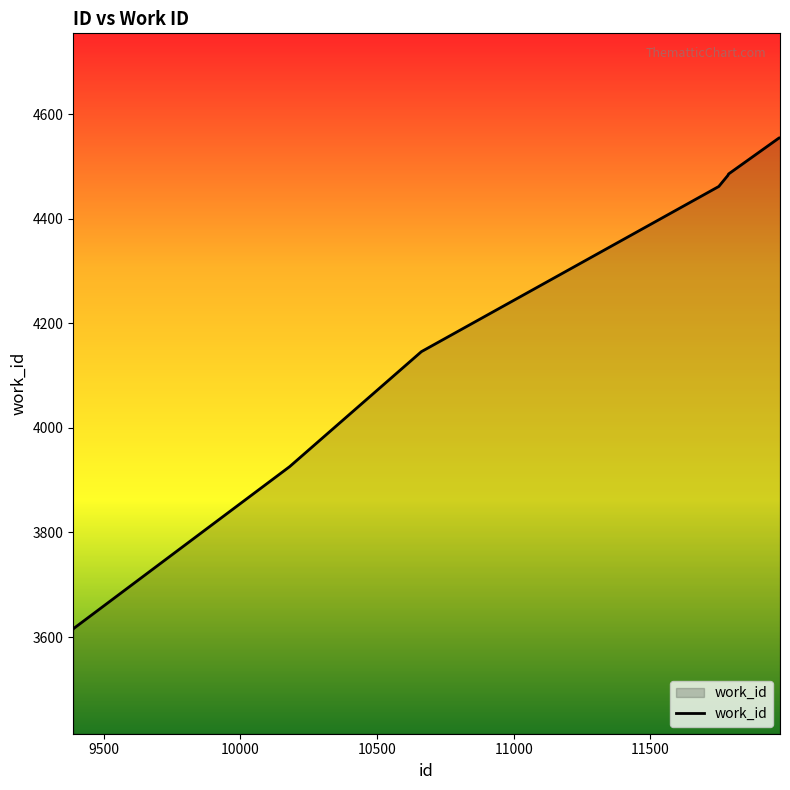

What is the minimum value shown in the chart?

3615